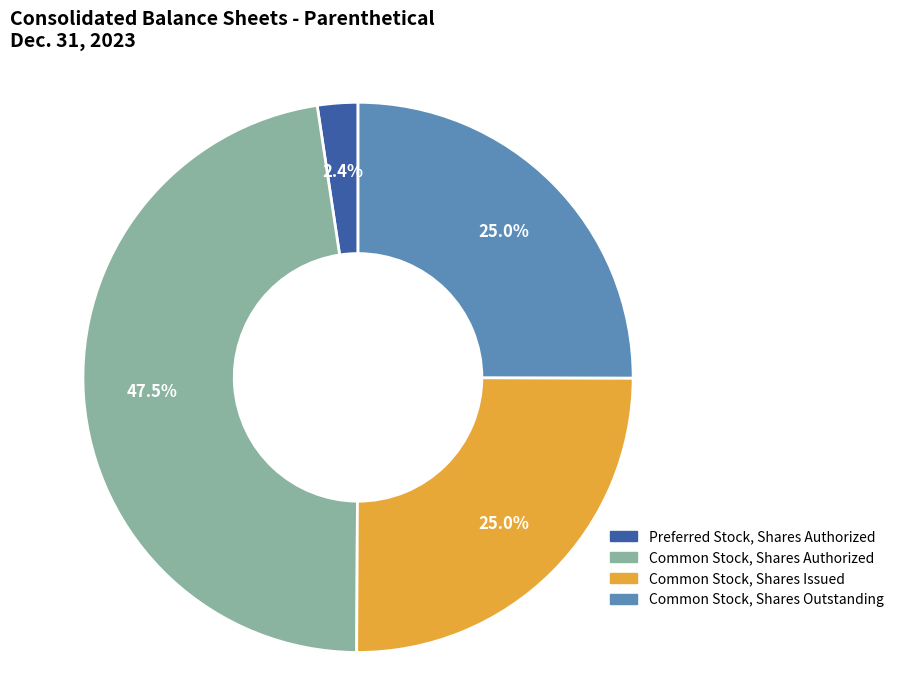

How many slices are in this pie chart?

4